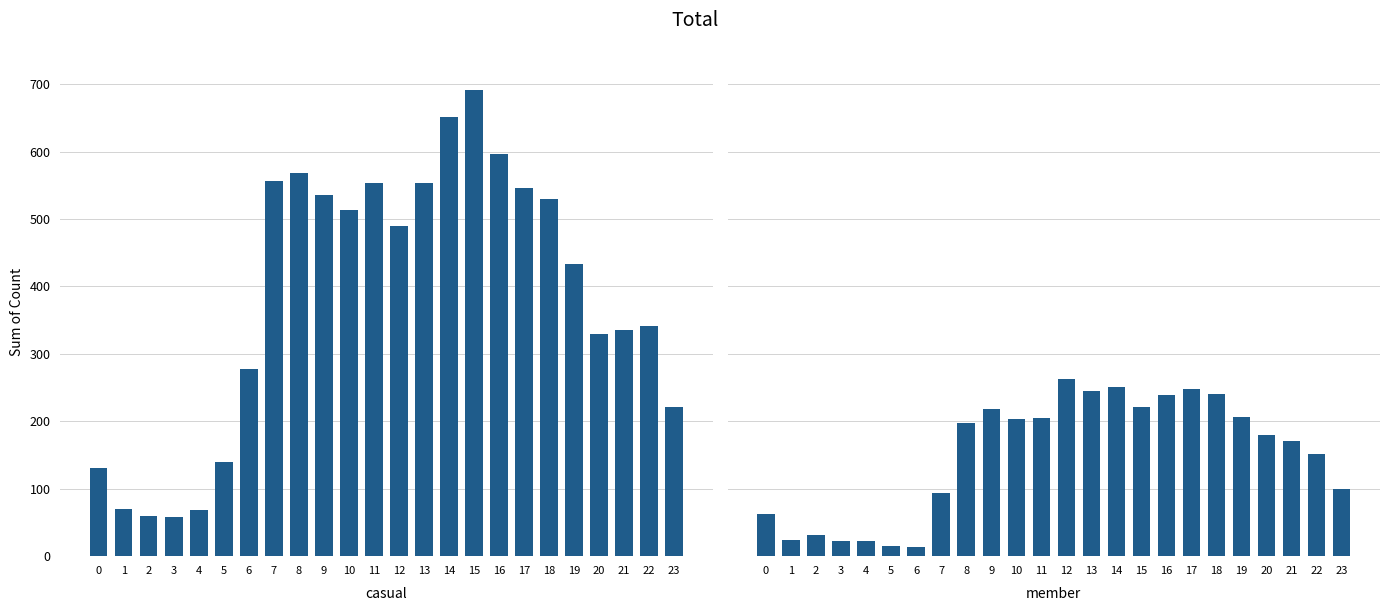

The value of member at 22 is 152. True or false?

True